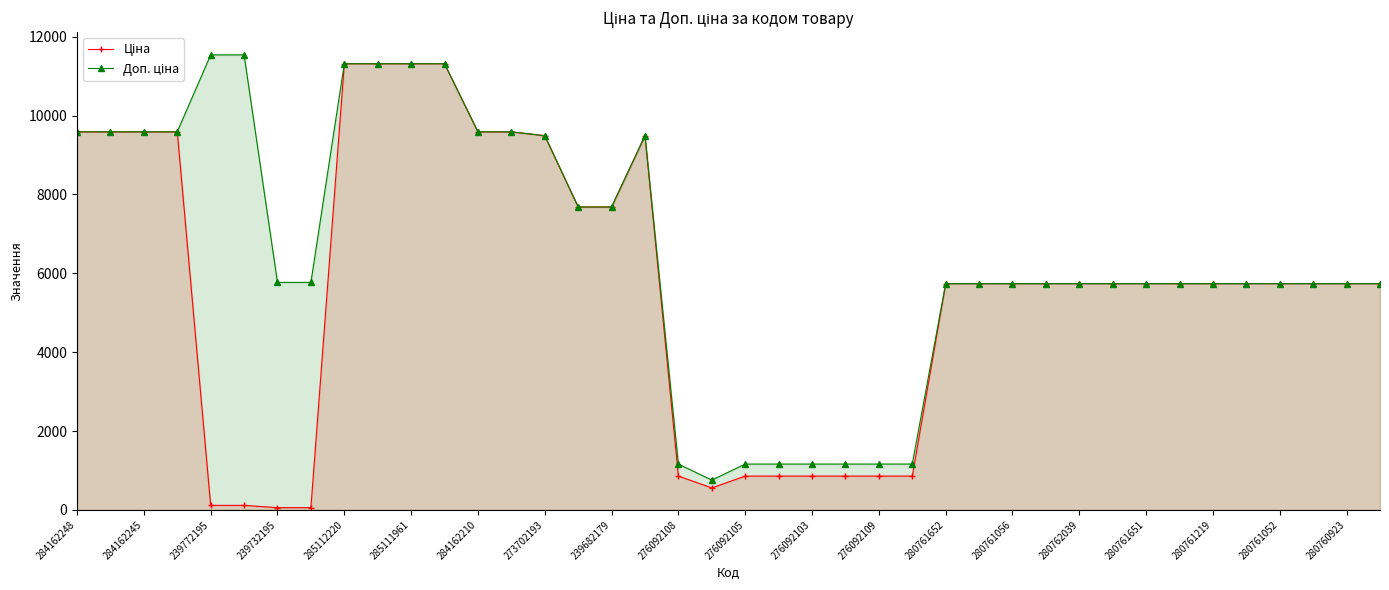

At how many categories does at least one series exceed 4337?

32